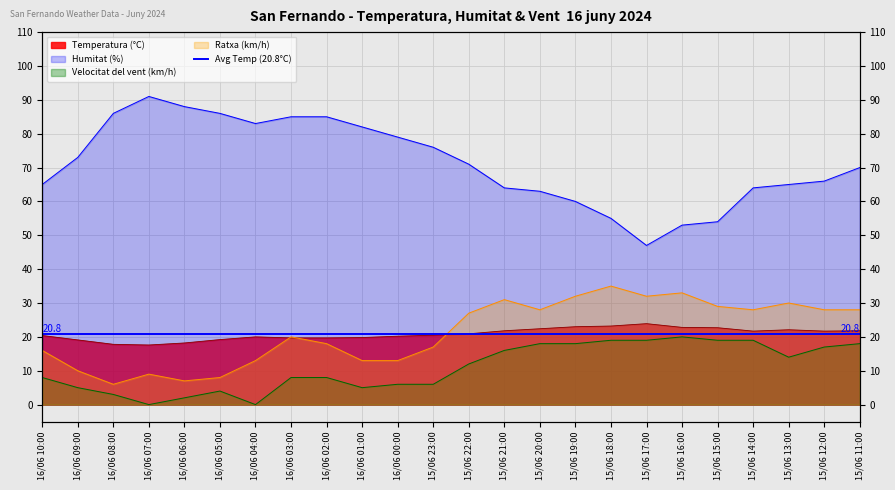

What is the label of the 3rd point from the right?

15/06 13:00